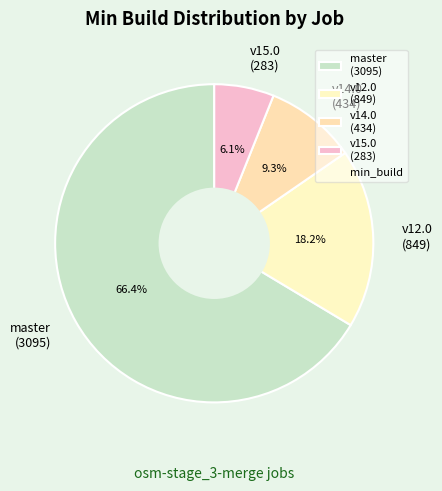

Which category has the smallest portion of the pie?

v15.0 (283)